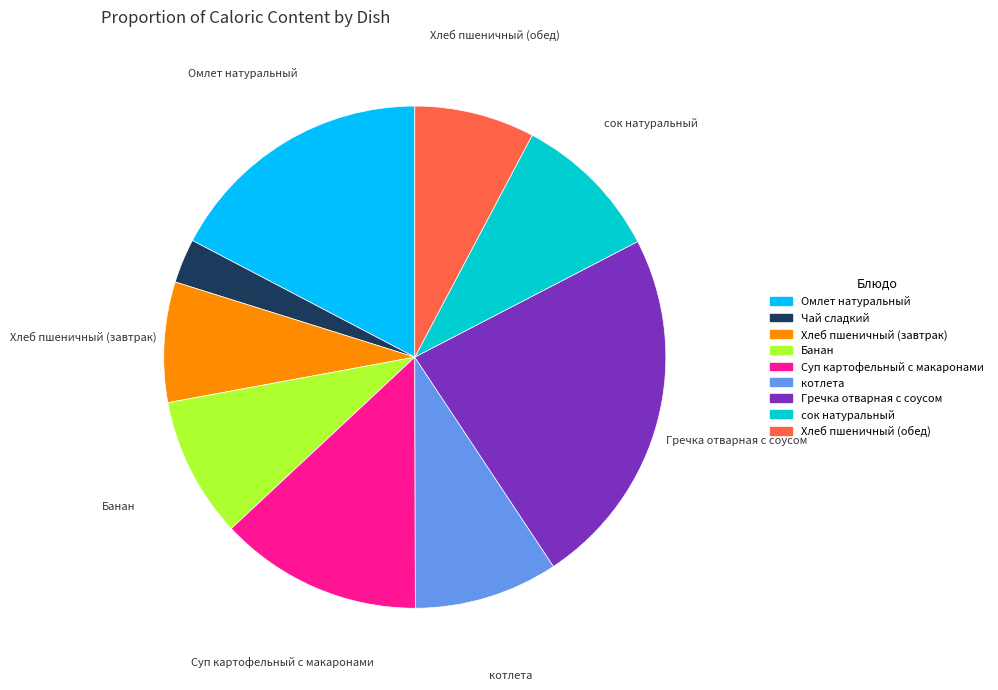

Is it true that Суп картофельный с макаронами is 13% of the pie?

True